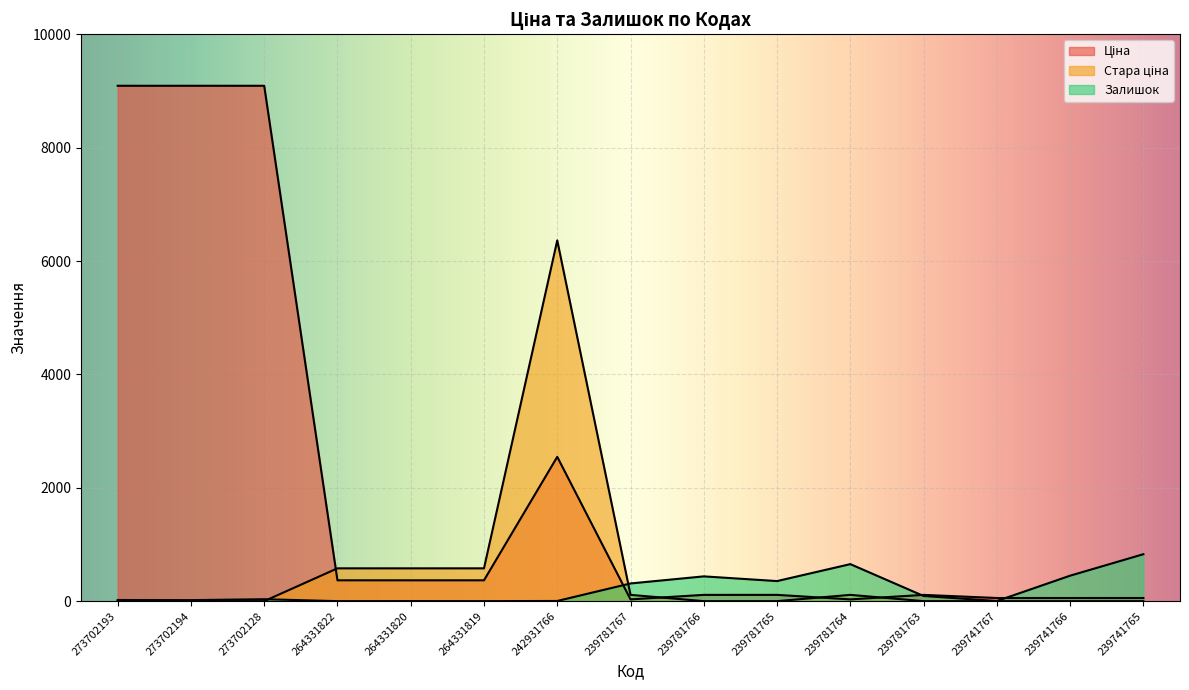

True or false: Ціна and Залишок intersect in this chart.

True